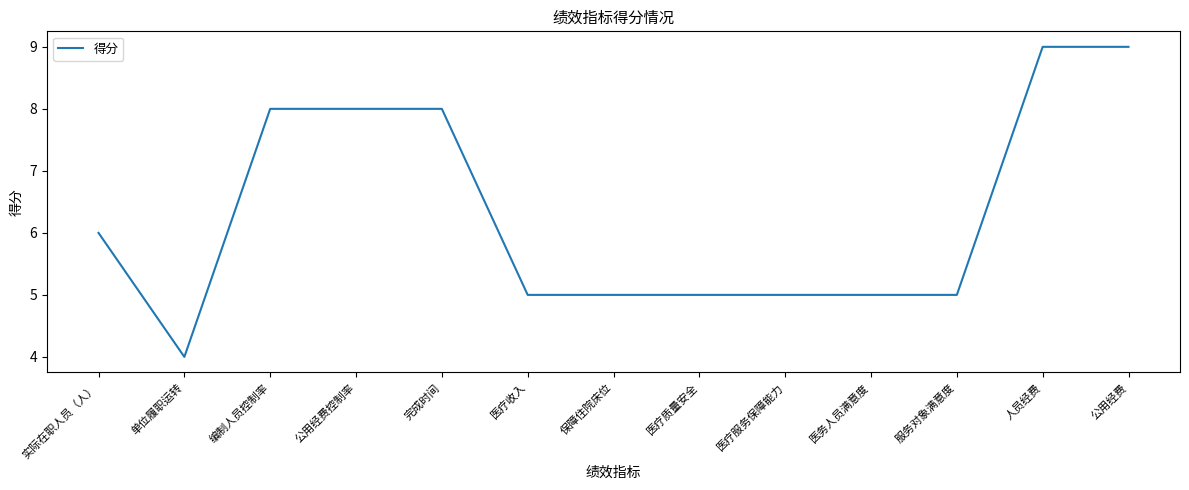

The value at 公用经费 is 9. True or false?

True